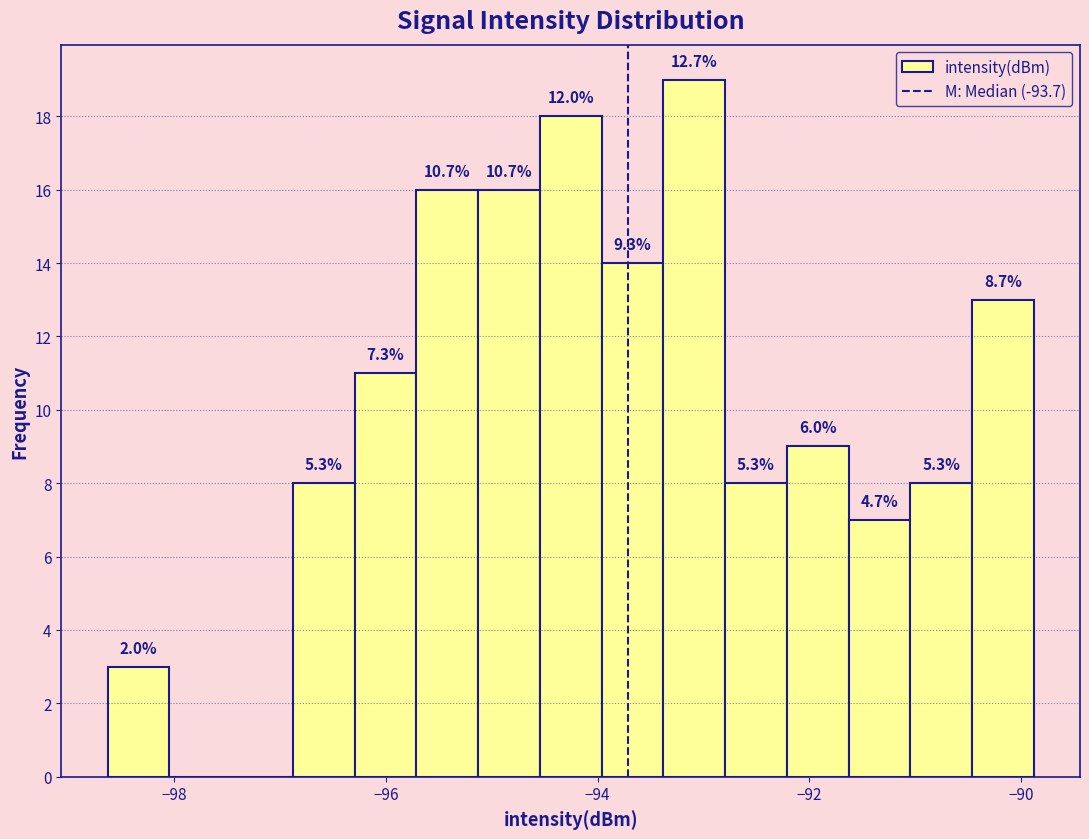

Around what value on the x-axis is the tallest bar? Give the approximate position of its centre, as read against the axis.

-93.0